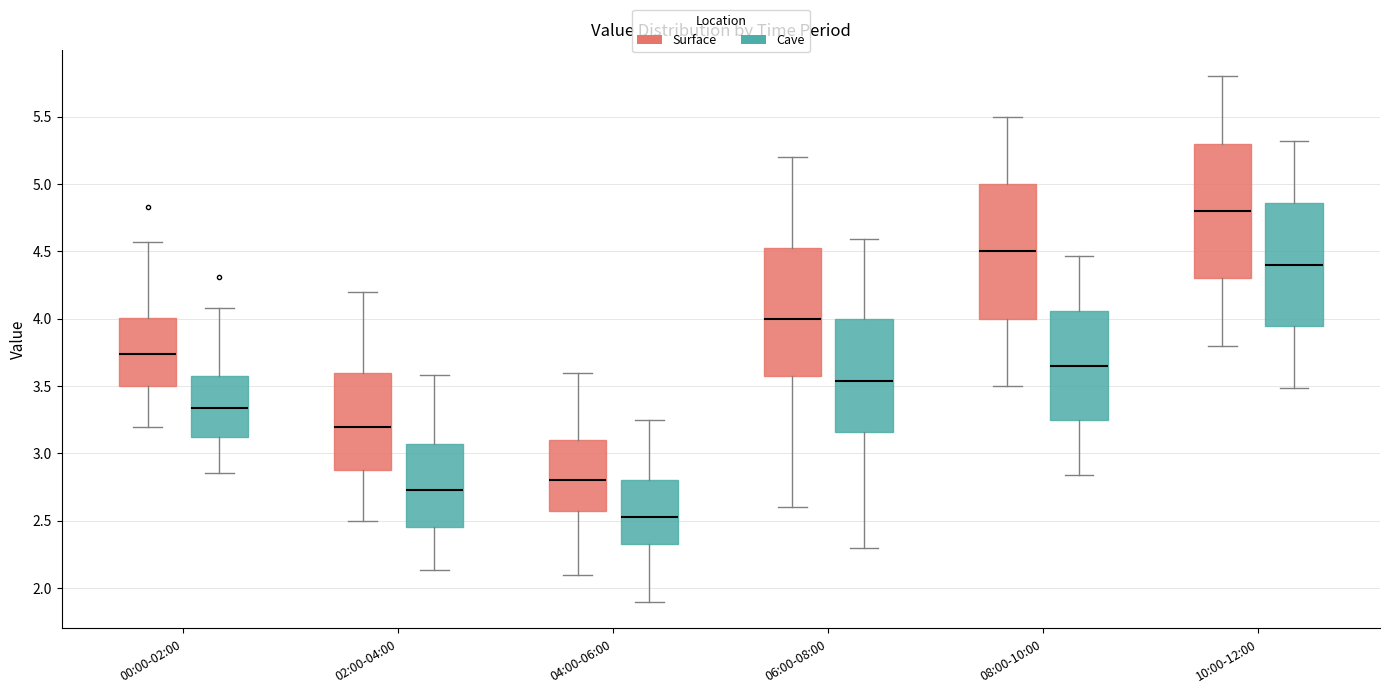

Reading left to right, transcribe this box plot: for each box, give where its median line is, the range the box spans, and where its two whiskers end, as read against the y-axis. The values are not printed on the chart, so give them approximately, as read against the axis.

00:00-02:00 (Surface): median 3.75, box 3.50 to 4.00, whiskers 3.20 to 4.55
00:00-02:00 (Cave): median 3.35, box 3.15 to 3.60, whiskers 2.85 to 4.10
02:00-04:00 (Surface): median 3.20, box 2.90 to 3.60, whiskers 2.50 to 4.20
02:00-04:00 (Cave): median 2.75, box 2.45 to 3.05, whiskers 2.15 to 3.60
04:00-06:00 (Surface): median 2.80, box 2.60 to 3.10, whiskers 2.10 to 3.60
04:00-06:00 (Cave): median 2.55, box 2.35 to 2.80, whiskers 1.90 to 3.25
06:00-08:00 (Surface): median 4.00, box 3.60 to 4.55, whiskers 2.60 to 5.20
06:00-08:00 (Cave): median 3.55, box 3.15 to 4.00, whiskers 2.30 to 4.60
08:00-10:00 (Surface): median 4.50, box 4.00 to 5.00, whiskers 3.50 to 5.50
08:00-10:00 (Cave): median 3.65, box 3.25 to 4.05, whiskers 2.85 to 4.45
10:00-12:00 (Surface): median 4.80, box 4.30 to 5.30, whiskers 3.80 to 5.80
10:00-12:00 (Cave): median 4.40, box 3.95 to 4.85, whiskers 3.50 to 5.30